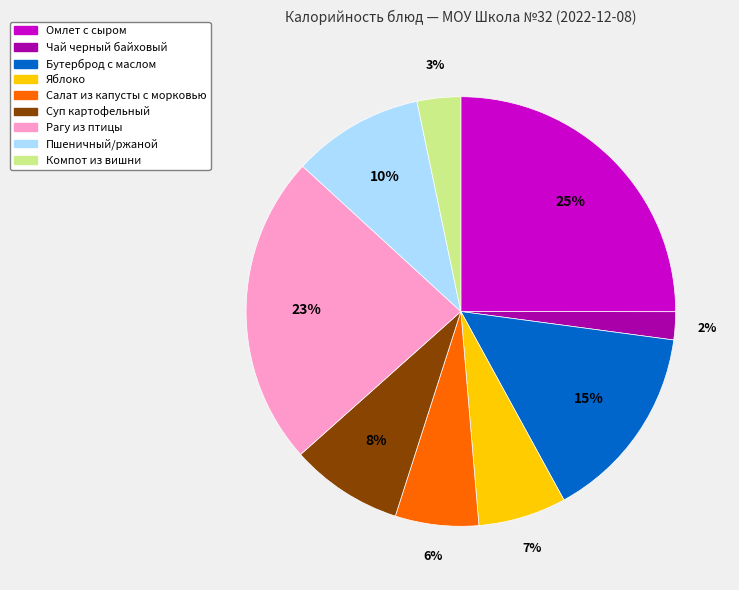

Which slice is the largest?

Омлет с сыром